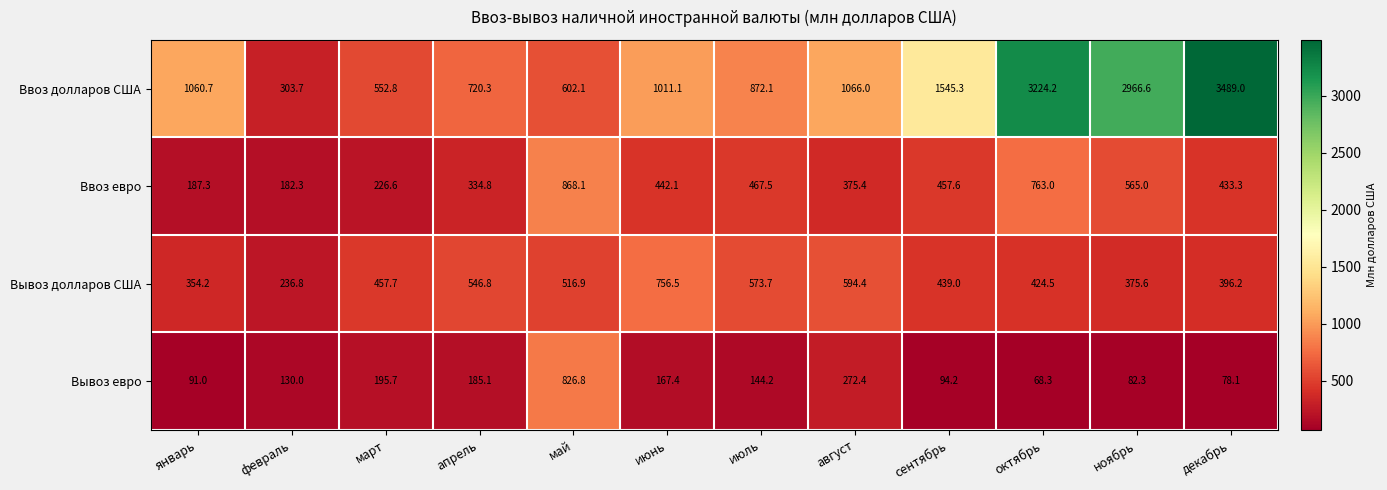

Where is Ввоз евро nearest to the value 525?

ноябрь